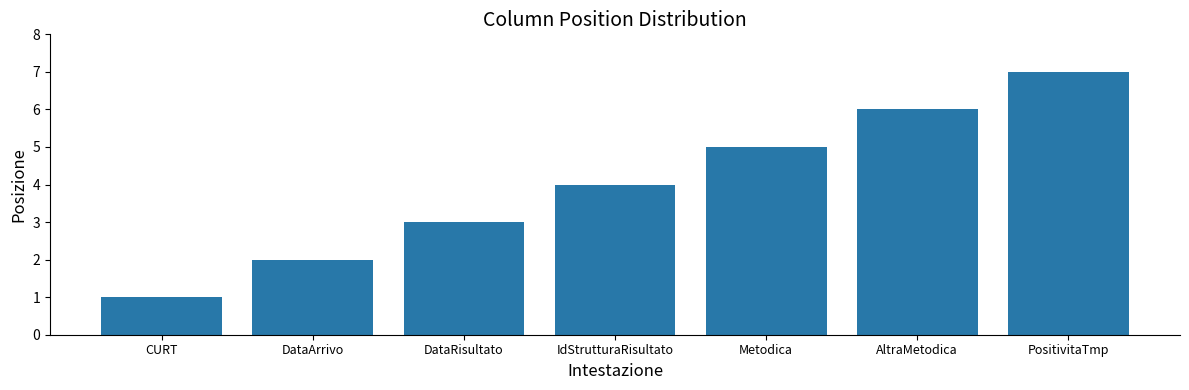

Which has a higher value, Metodica or PositivitaTmp?

PositivitaTmp